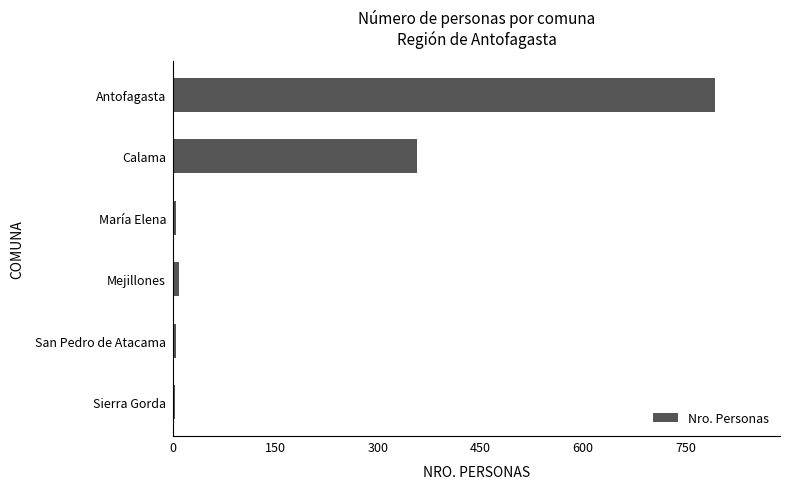

Read the value at Calama.

357